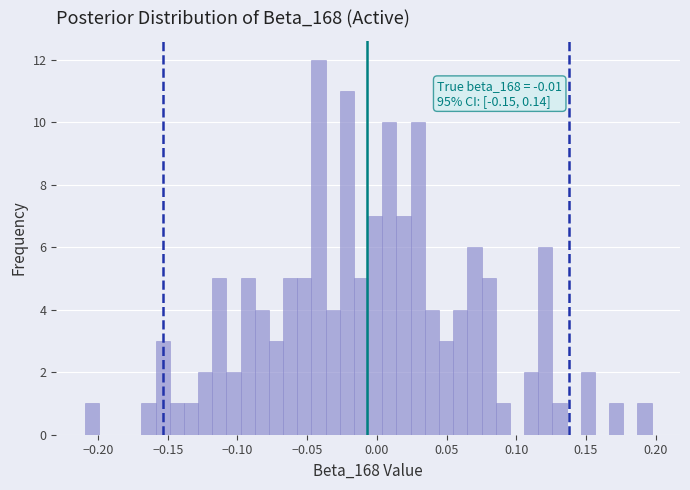

Read against the x-axis, roughly where is the centre of the tallest bar?

-0.040